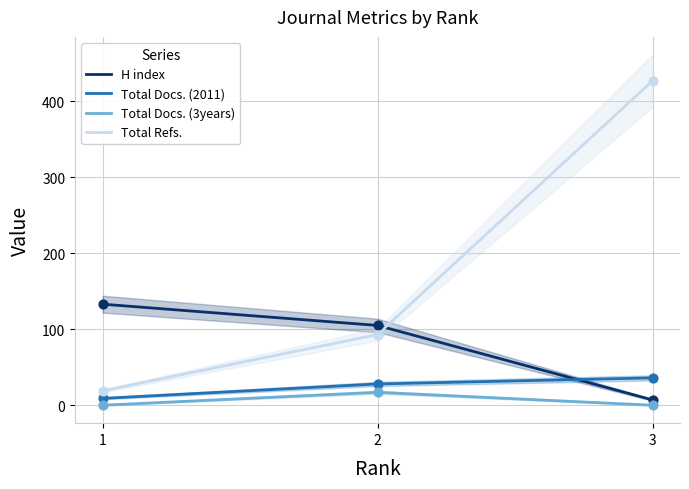

At which category is the sum across all series the highest?

3